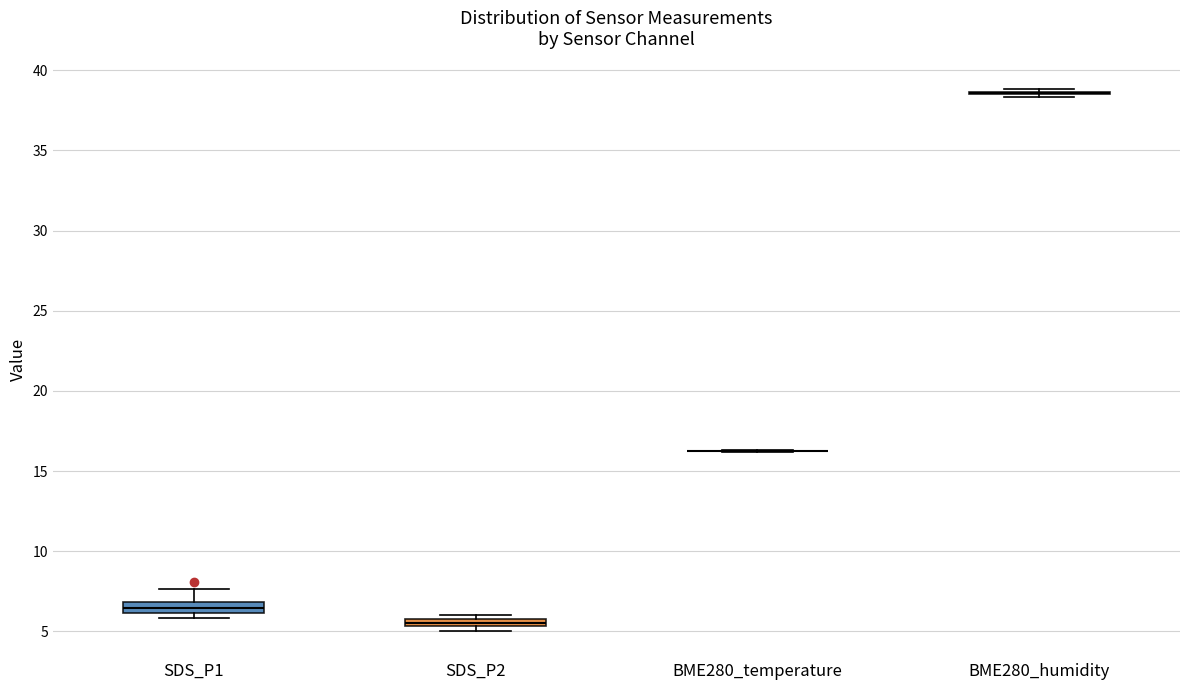

Where does the median line of the box for SDS_P1 sit on the y-axis? The values are not printed on the chart, so give them approximately, as read against the axis.

6.5